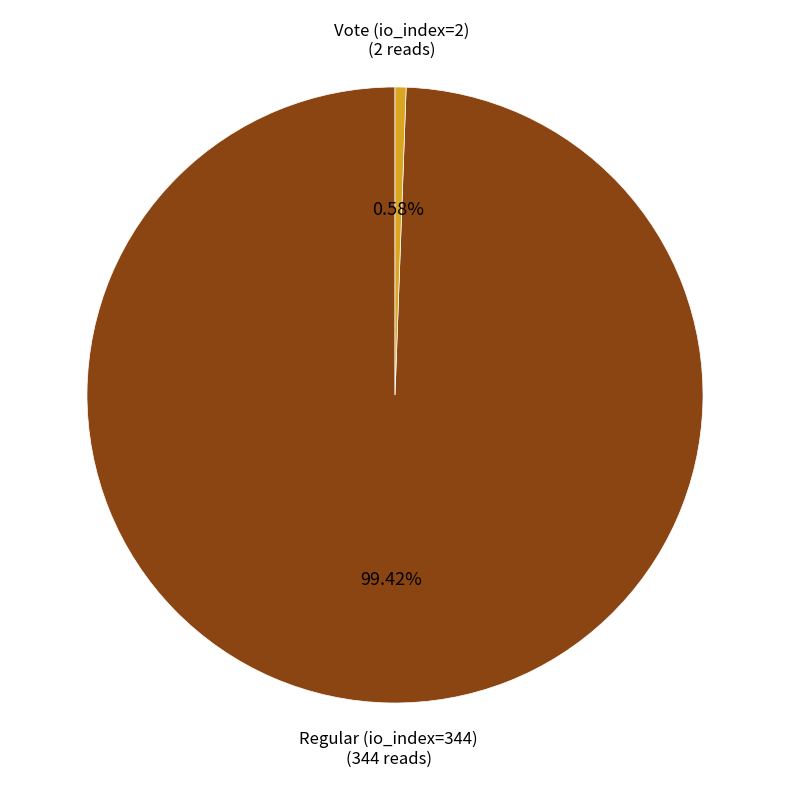

Is there any slice that represents more than half of the pie?

Yes